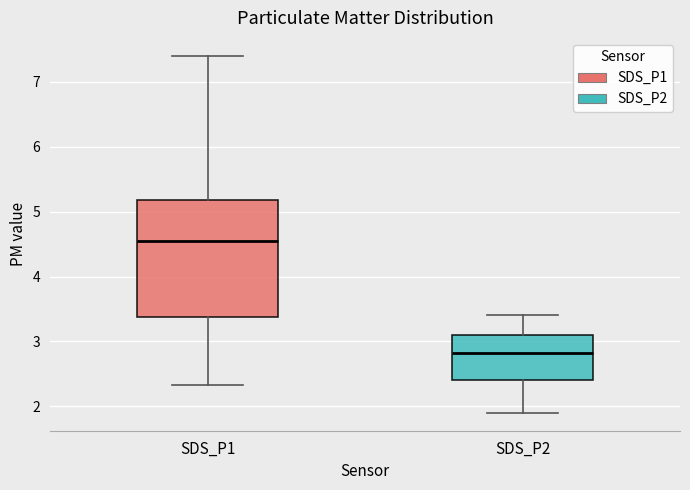

Reading left to right, read every box against the y-axis: the position of its median line, the range the box covers, and the ends of its whiskers. The values are not printed on the chart, so give them approximately, as read against the axis.

SDS_P1: median 4.5, box 3.4 to 5.2, whiskers 2.3 to 7.4
SDS_P2: median 2.8, box 2.4 to 3.1, whiskers 1.9 to 3.4